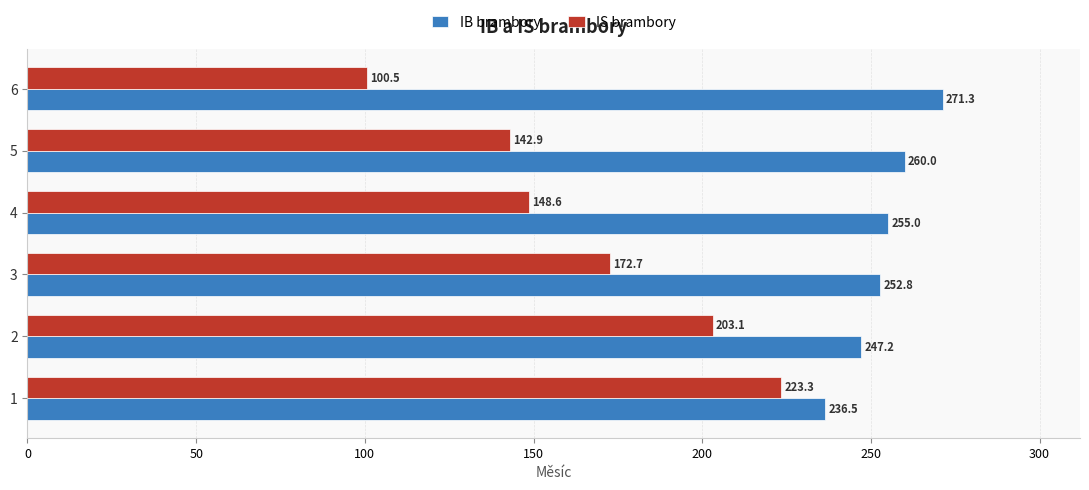

Is the value of IS brambory at 2 greater than the value of IB brambory at 4?

No